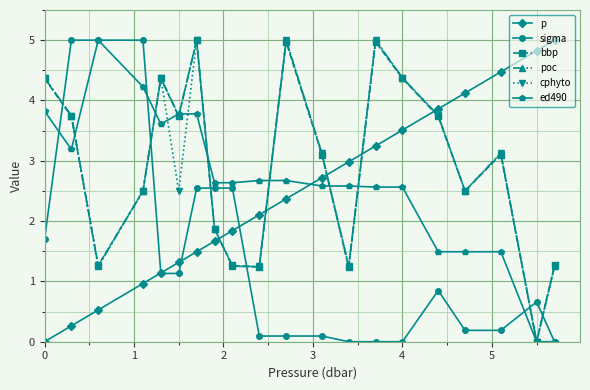

Which series ends up on top after the final intersection of poc and cphyto?

cphyto